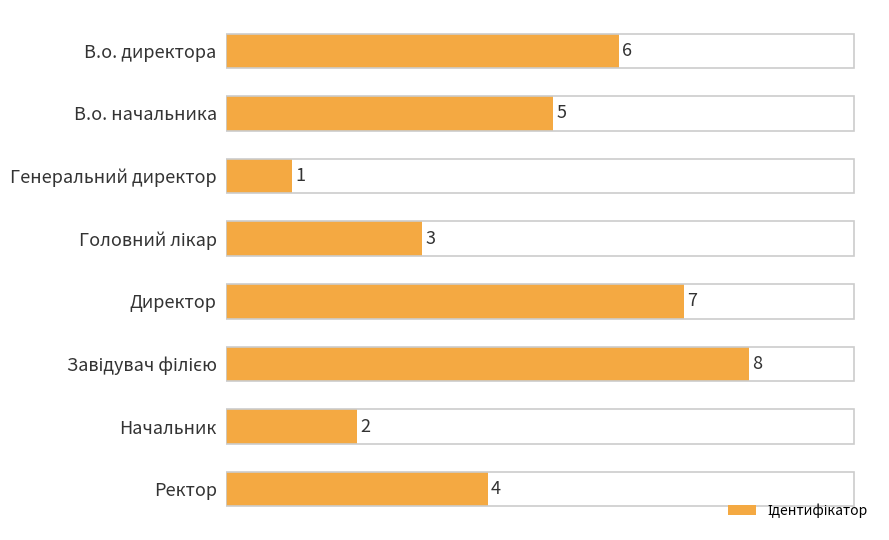

What is the difference between the second highest and second lowest values?

5